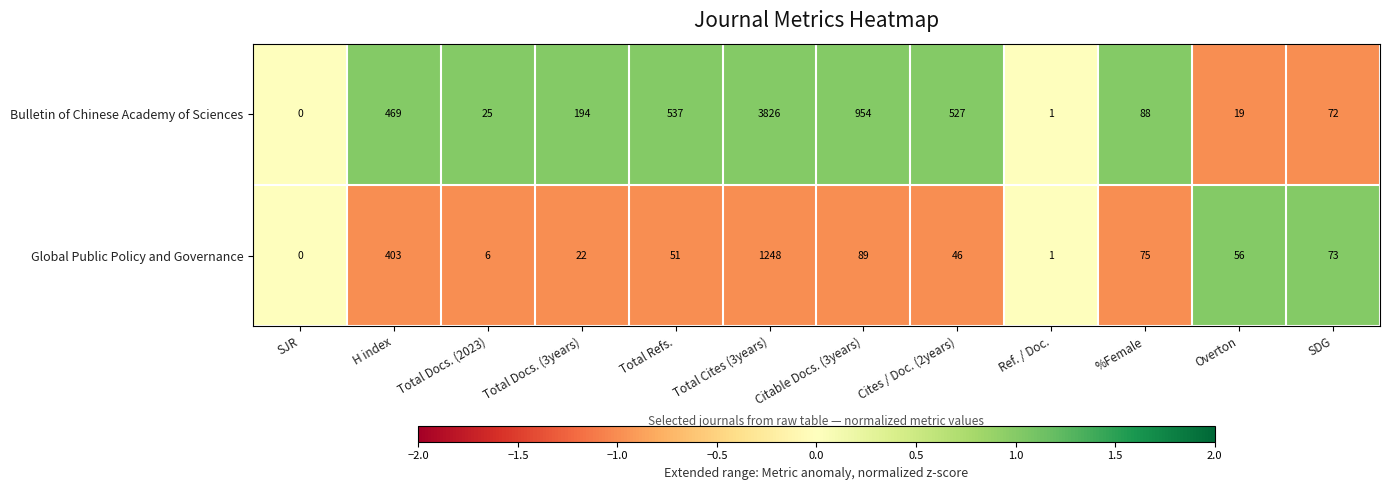

At which label is Bulletin of Chinese Academy of Sciences closest to 1913?

Citable Docs. (3years)